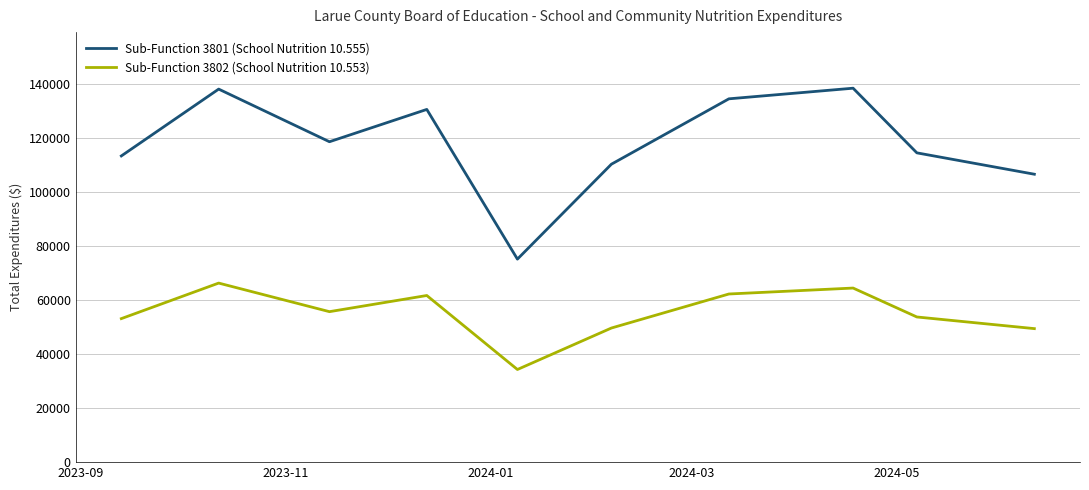

How many interior local peaks does the Sub-Function 3801 (School Nutrition 10.555) series have?

3